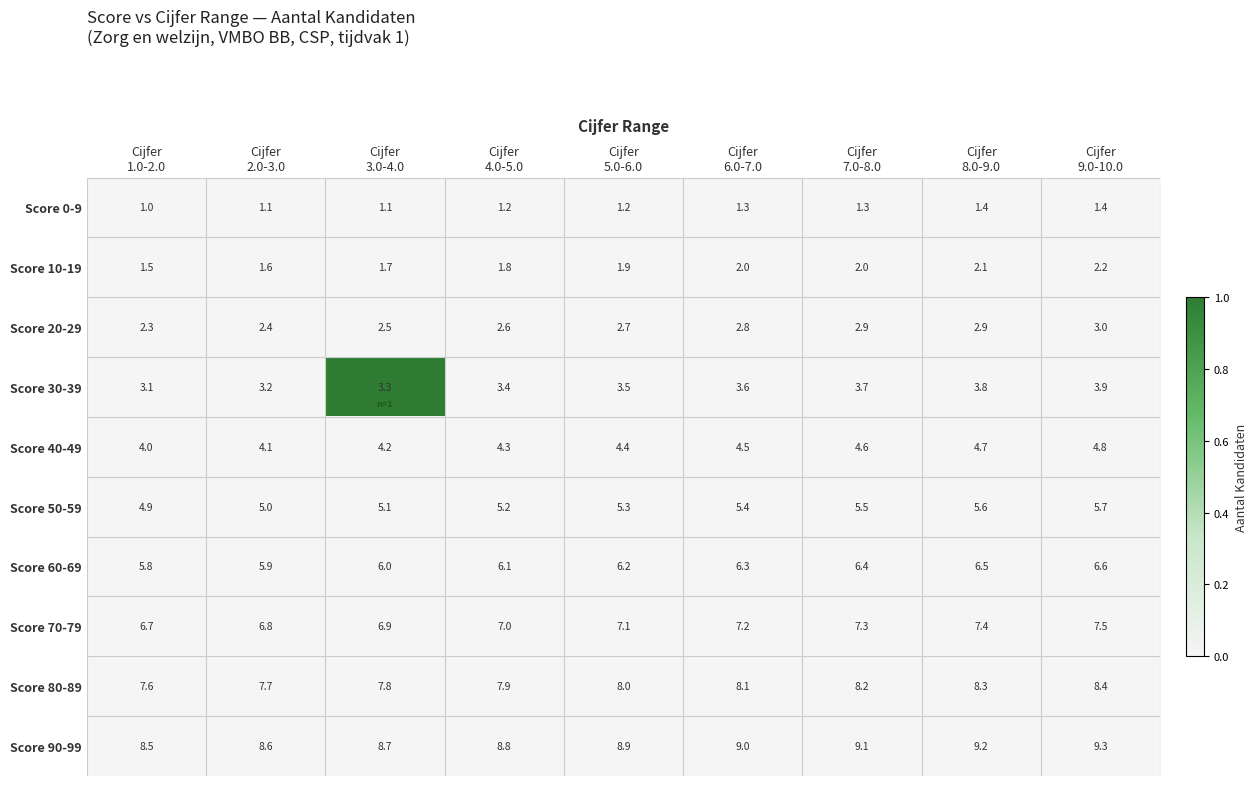

What is the average value of the Score 90-99 series?

8.9